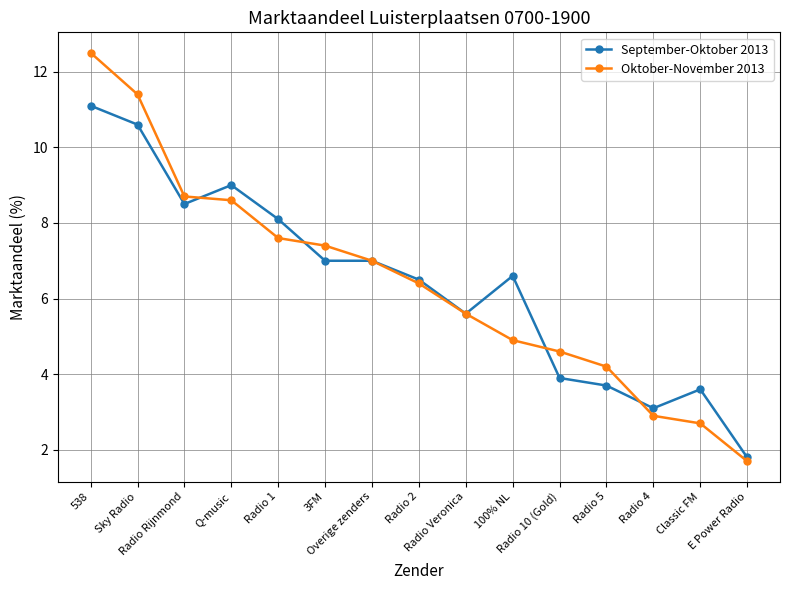

What is the maximum value for September-Oktober 2013?

11.1